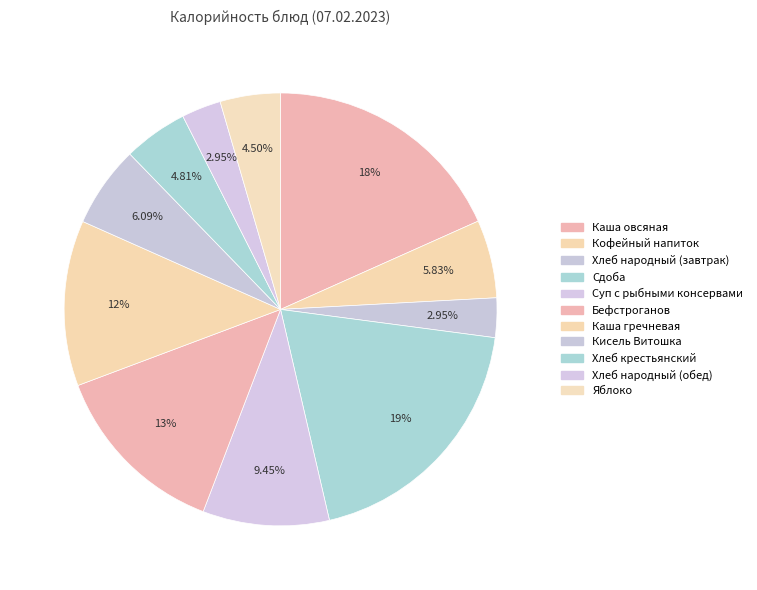

How many segments does this pie chart have?

11